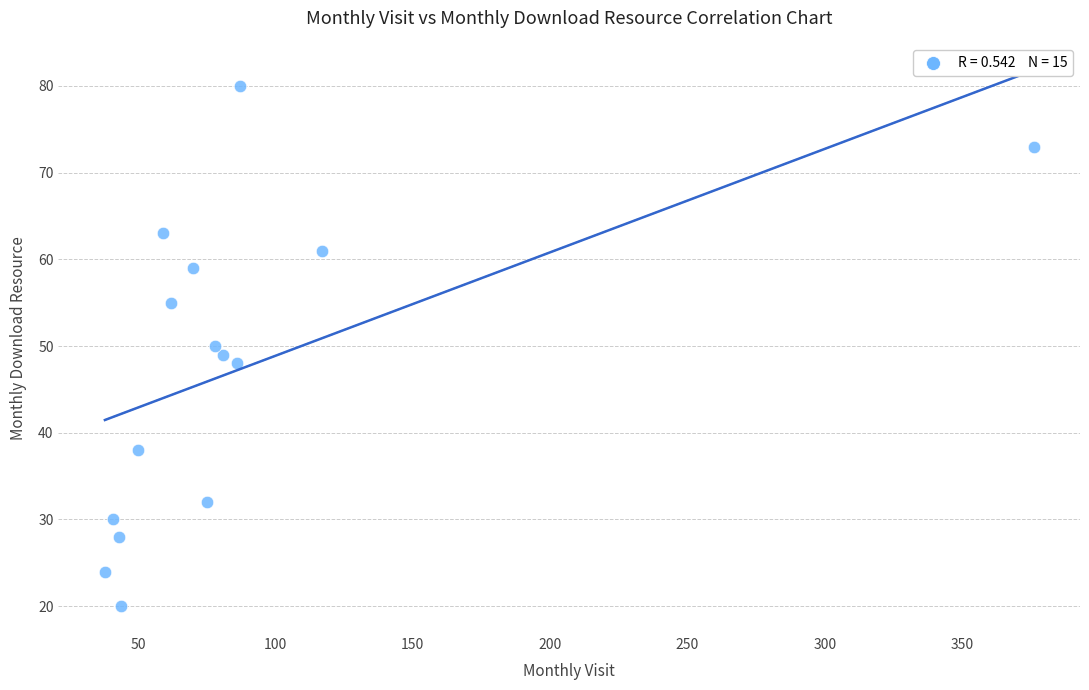

What is the range of X values (max minus min)?

338